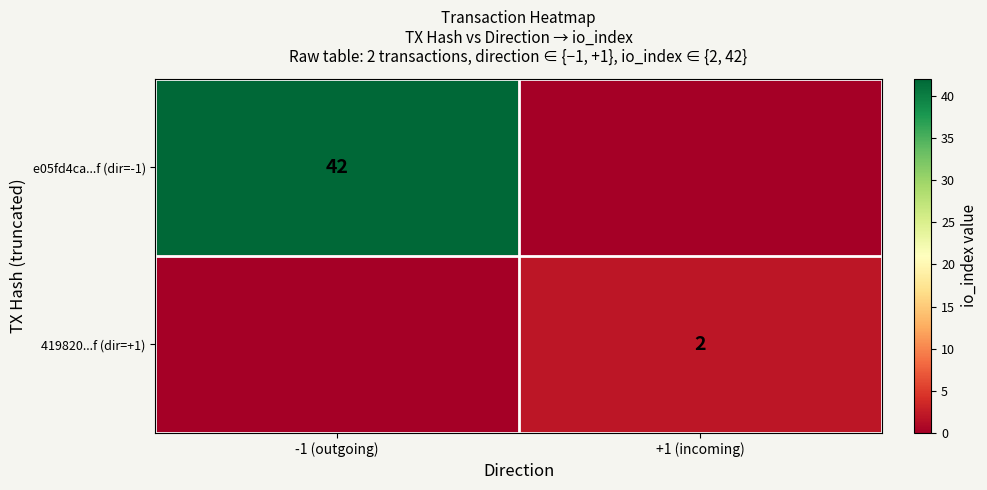

Which has a higher value, -1 (outgoing) or +1 (incoming)?

-1 (outgoing)